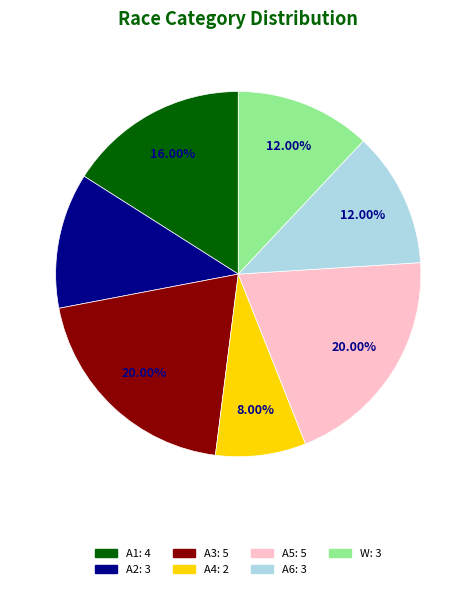

What percentage is the W slice, to the nearest percent?

12%